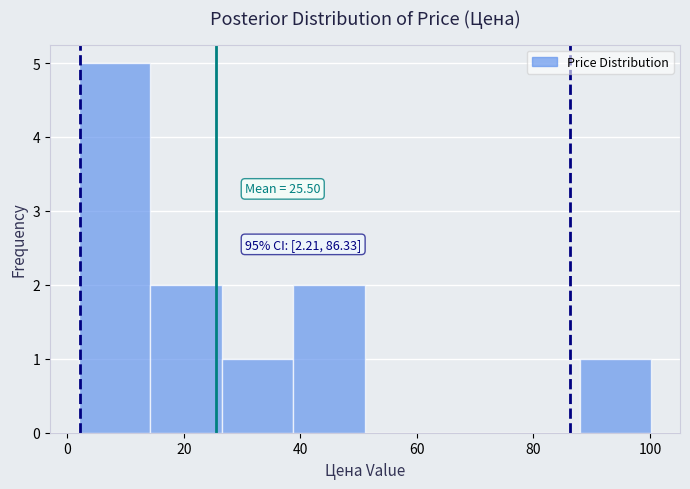

Over which range of the x-axis is the bar tallest?

2 to 14